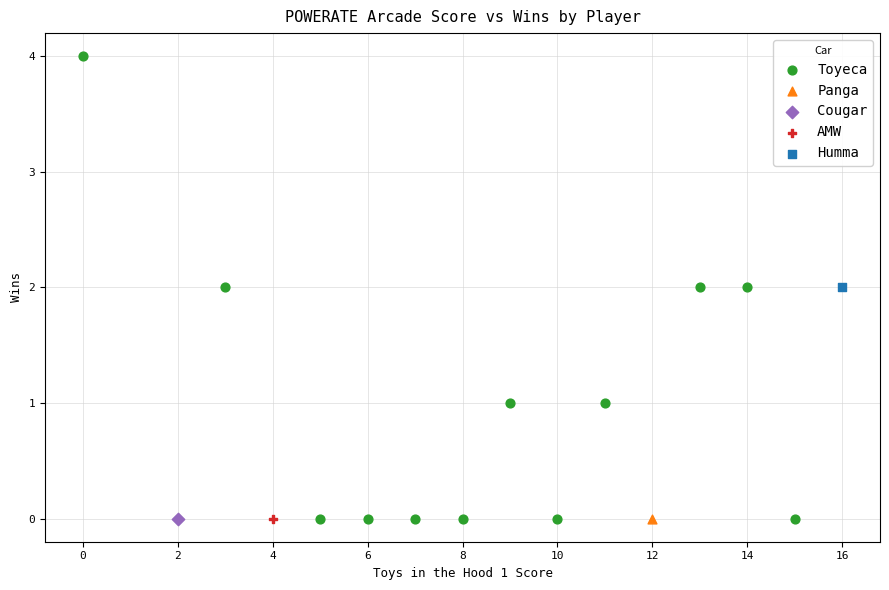

What are all the series names shown in the legend?

Humma, Panga, AMW, Toyeca, Cougar